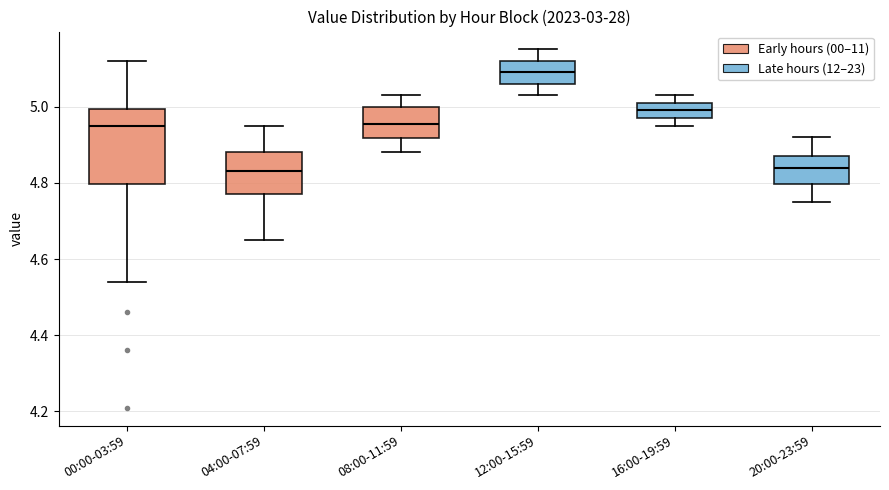

Reading left to right, transcribe this box plot: for each box, give where its median line is, the range the box spans, and where its two whiskers end, as read against the y-axis. The values are not printed on the chart, so give them approximately, as read against the axis.

00:00-03:59: median 4.96, box 4.80 to 5.00, whiskers 4.54 to 5.12
04:00-07:59: median 4.84, box 4.78 to 4.88, whiskers 4.66 to 4.96
08:00-11:59: median 4.96, box 4.92 to 5.00, whiskers 4.88 to 5.04
12:00-15:59: median 5.10, box 5.06 to 5.12, whiskers 5.04 to 5.16
16:00-19:59: median 5.00, box 4.98 to 5.02, whiskers 4.96 to 5.04
20:00-23:59: median 4.84, box 4.80 to 4.88, whiskers 4.76 to 4.92